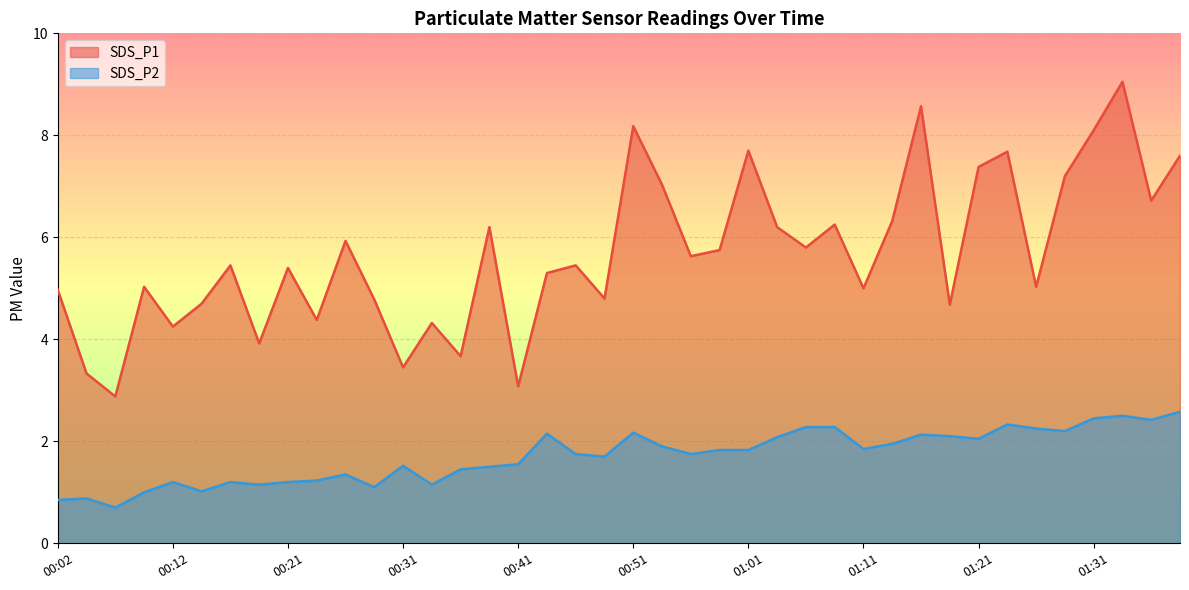

Is the value of SDS_P1 at 00:14 greater than the value of SDS_P2 at 00:16?

Yes